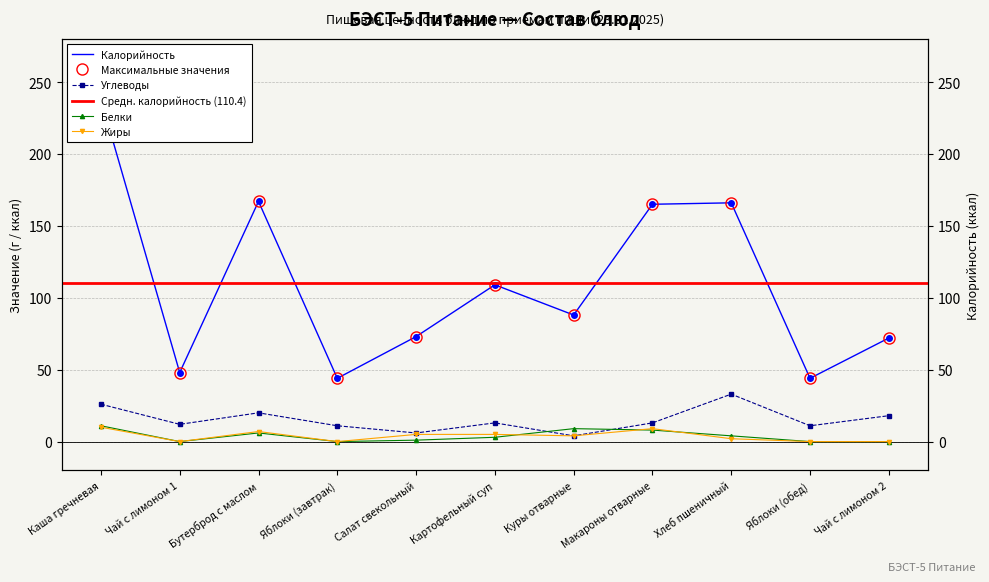

True or false: Калорийность has more than 2 points higher than both neighbors.

True